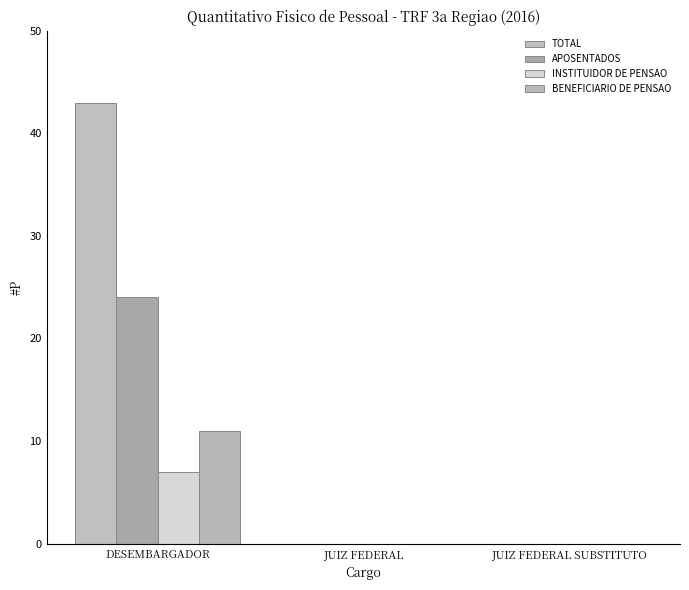

Which label corresponds to the largest value in the chart?

DESEMBARGADOR